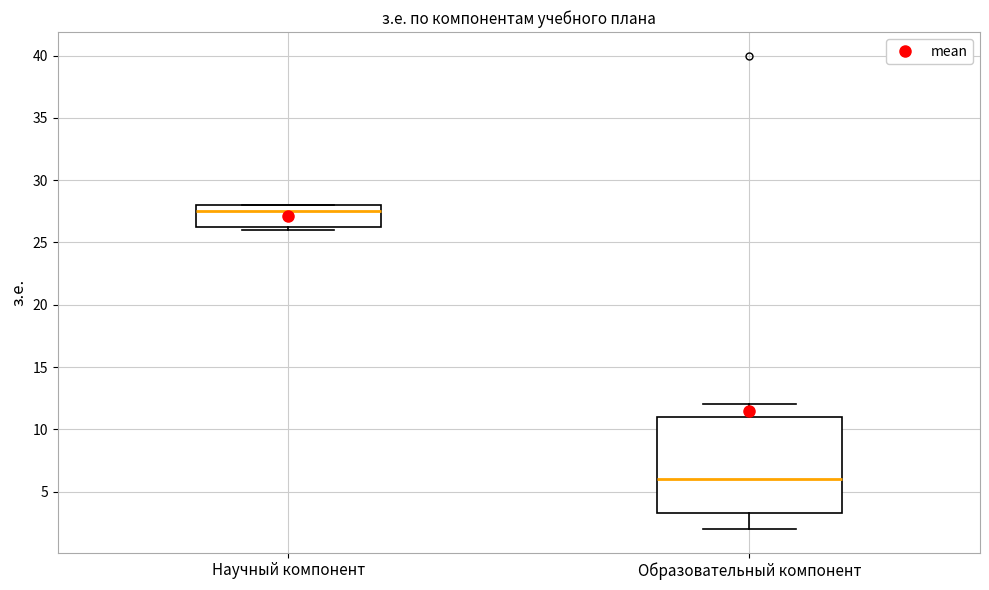

Which box's median line is the highest?

Научный компонент